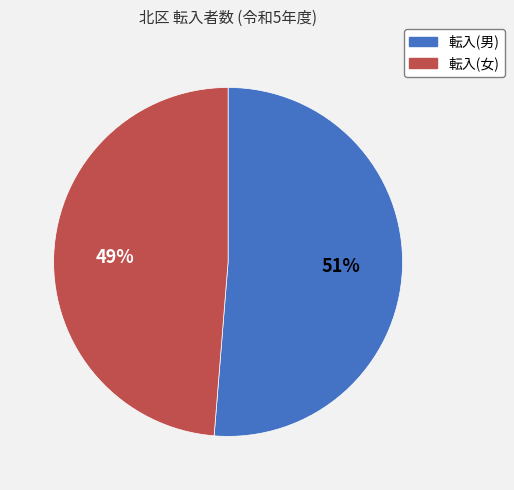

Count the number of slices in the pie.

2